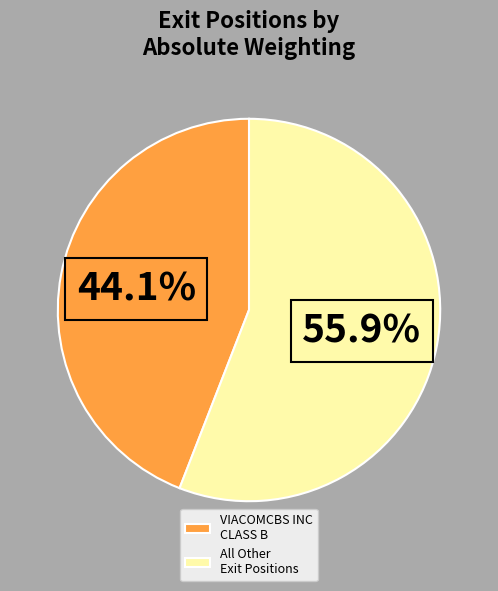

Which category has the biggest portion of the pie?

All Other Exit Positions